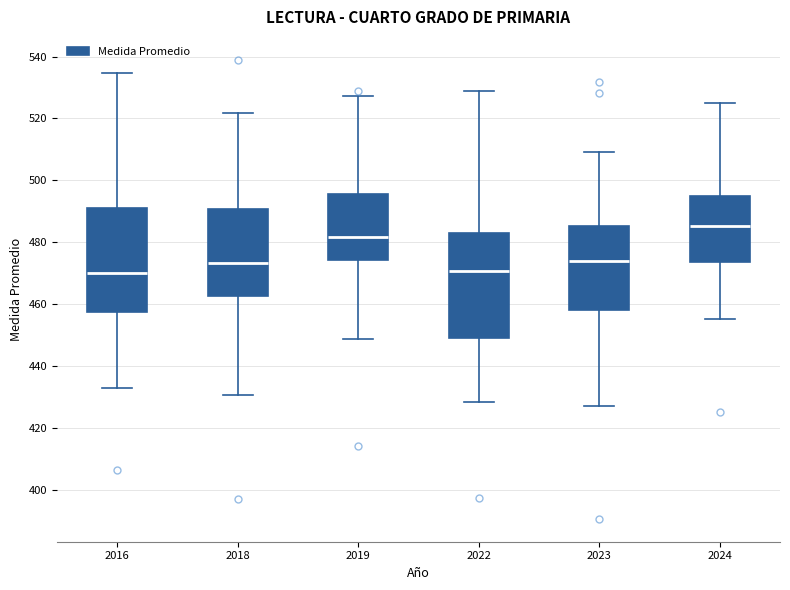

Reading left to right, transcribe this box plot: for each box, give where its median line is, the range the box spans, and where its two whiskers end, as read against the y-axis. The values are not printed on the chart, so give them approximately, as read against the axis.

2016: median 470, box 458 to 490, whiskers 432 to 534
2018: median 474, box 462 to 490, whiskers 430 to 522
2019: median 482, box 474 to 496, whiskers 448 to 528
2022: median 470, box 448 to 482, whiskers 428 to 530
2023: median 474, box 458 to 486, whiskers 428 to 510
2024: median 486, box 474 to 496, whiskers 456 to 524